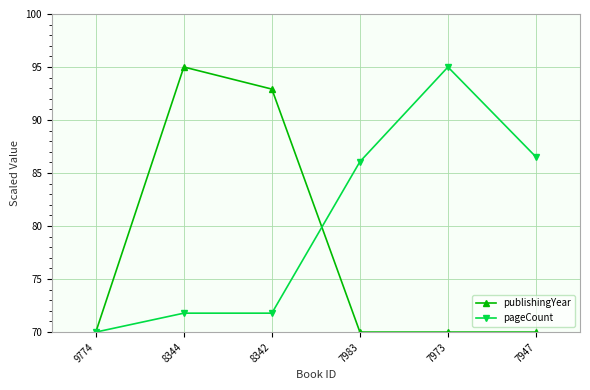

What is the sum of the publishingYear values at 9774 and 7973?

140.0